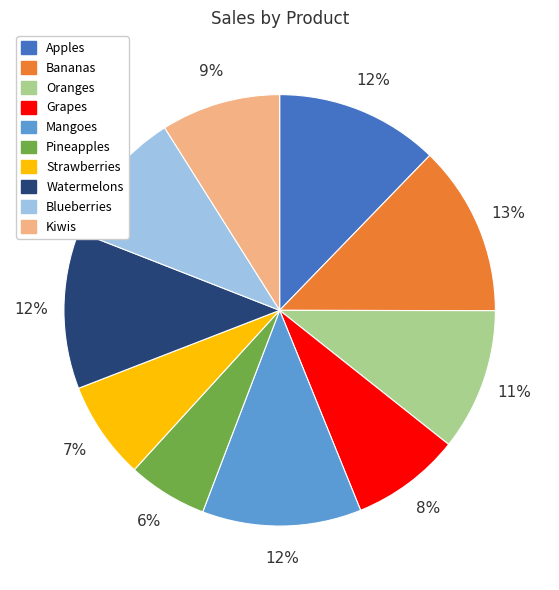

How many segments does this pie chart have?

10